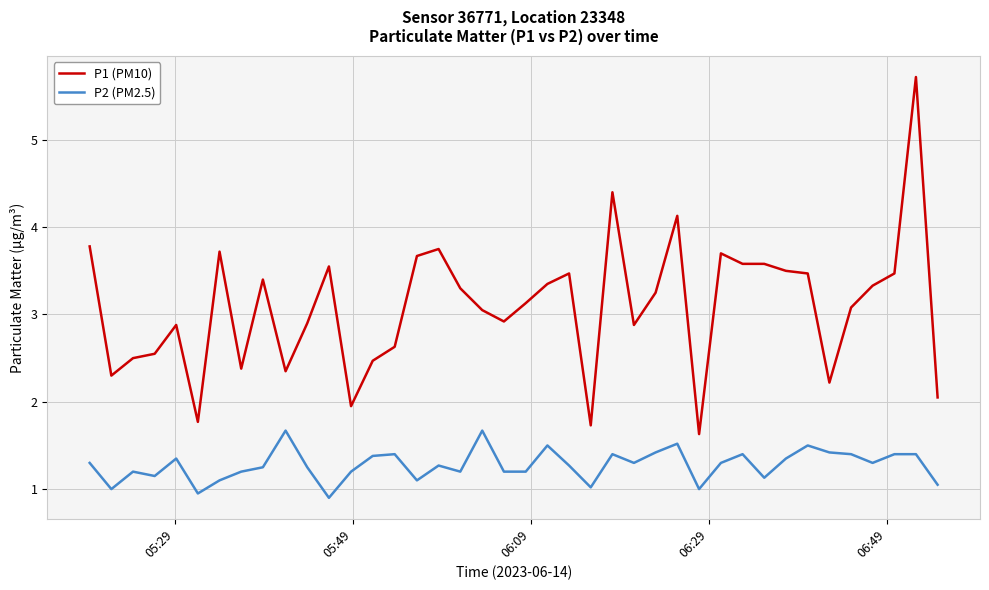

True or false: P1 (PM10) and P2 (PM2.5) cross at least once.

False